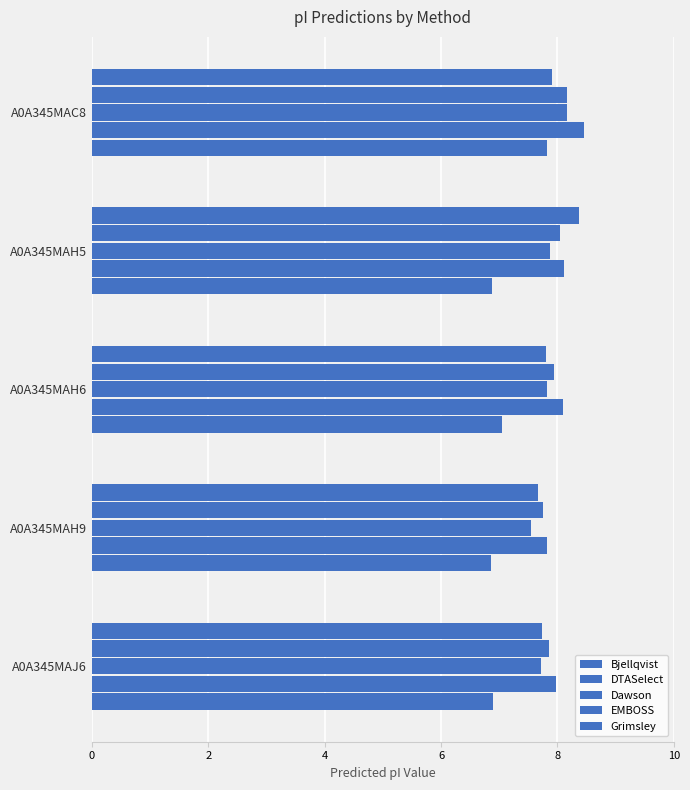

Count the number of data series in this chart.

5